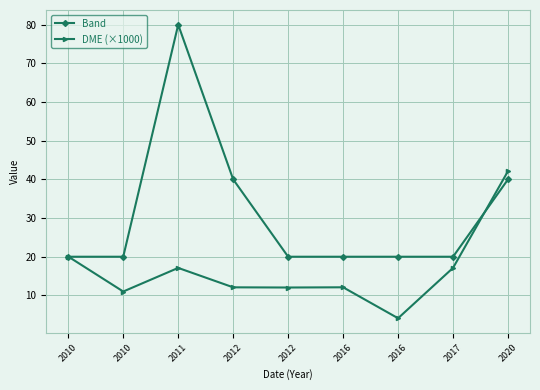

Rank the categories by Band value from lowest to highest.

2010, 2010, 2012, 2016, 2016, 2017, 2012, 2020, 2011